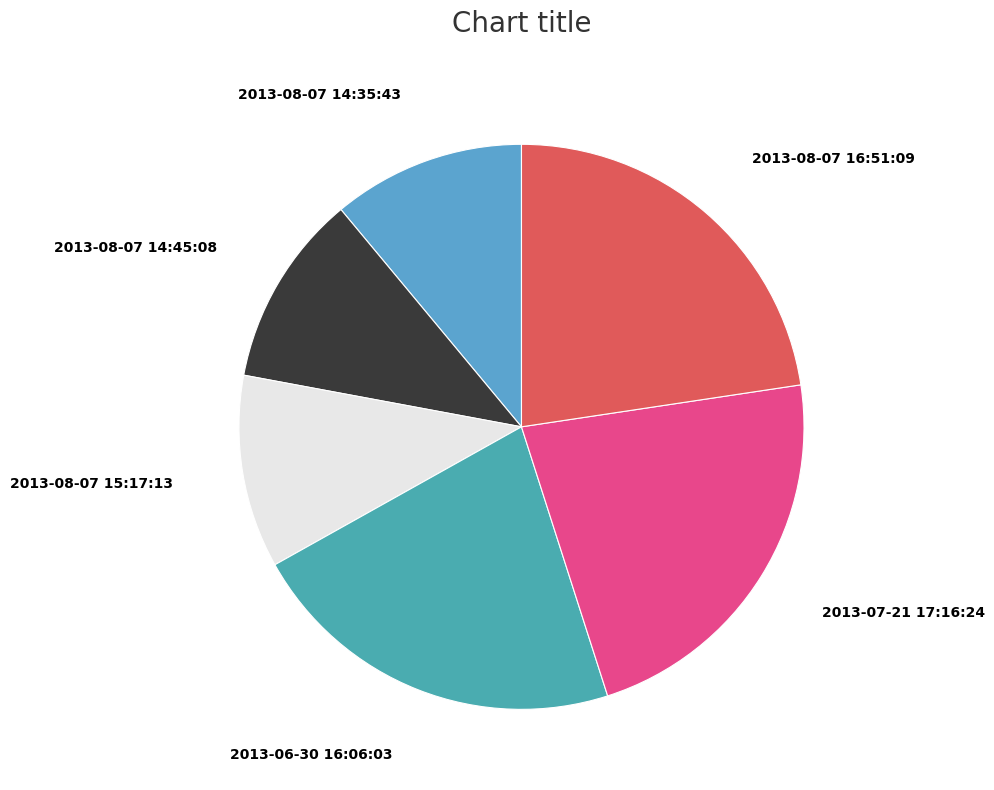

True or false: 2013-08-07 16:51:09 accounts for 15% of the total.

False